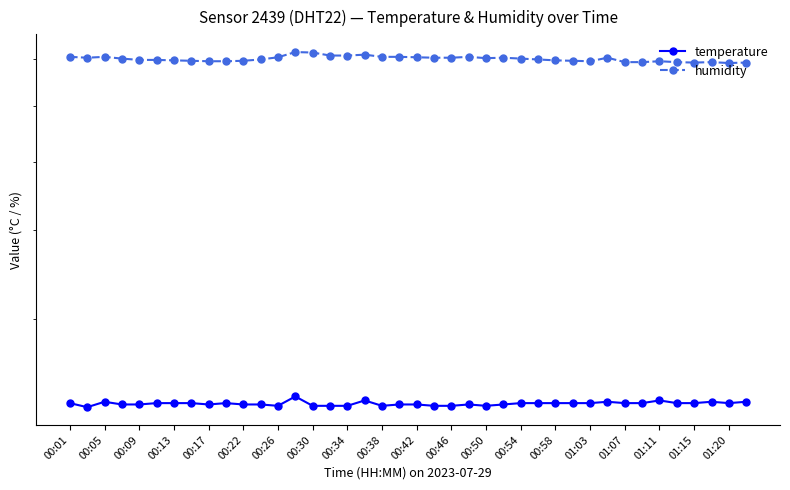

What is the spread (max minus min) of values at 39?

46.2